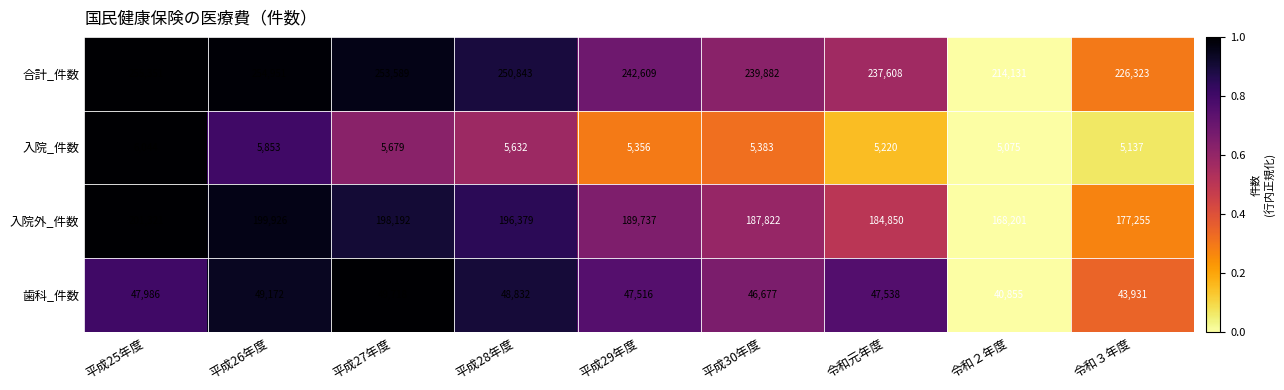

Which series has the largest total across all categories?

合計_件数